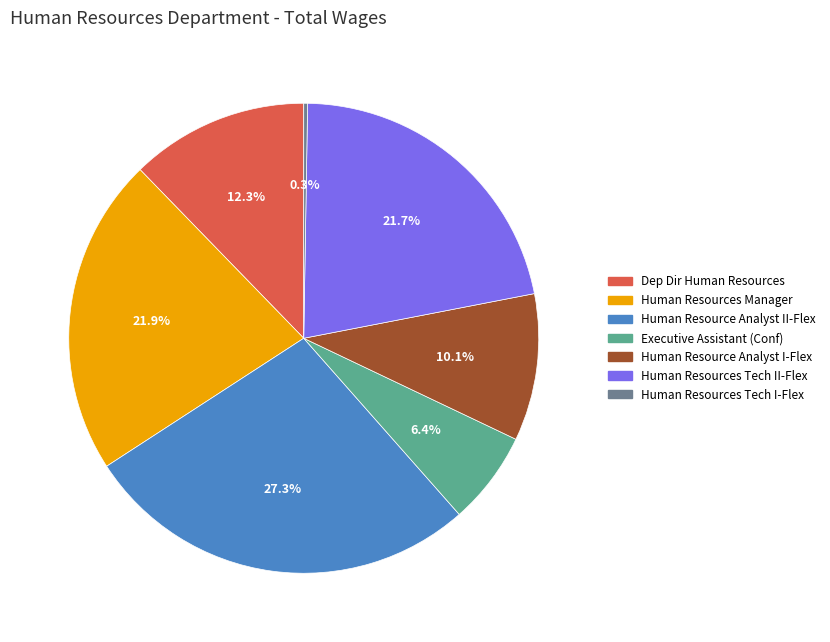

Is it true that Executive Assistant (Conf) is 6% of the pie?

True